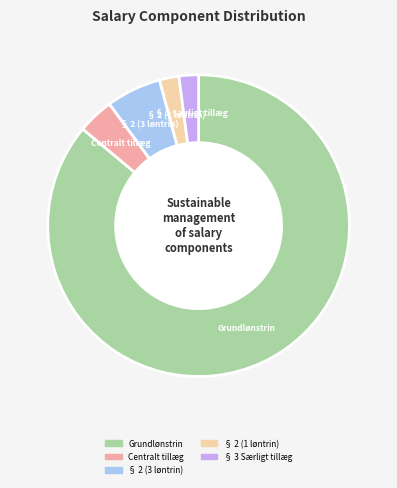

Which has a higher value, Grundlønstrin or § 2 (3 løntrin)?

Grundlønstrin